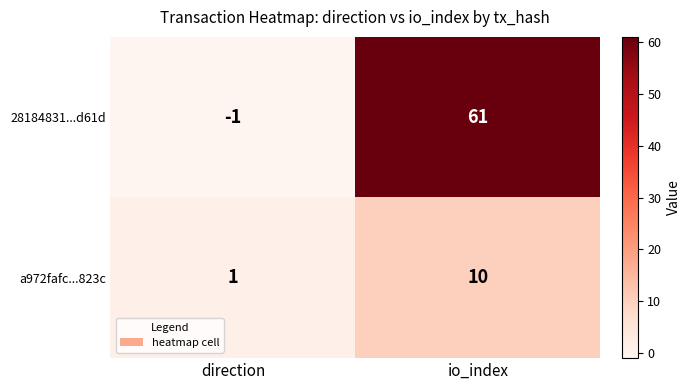

What is the total value across all series at io_index?

71